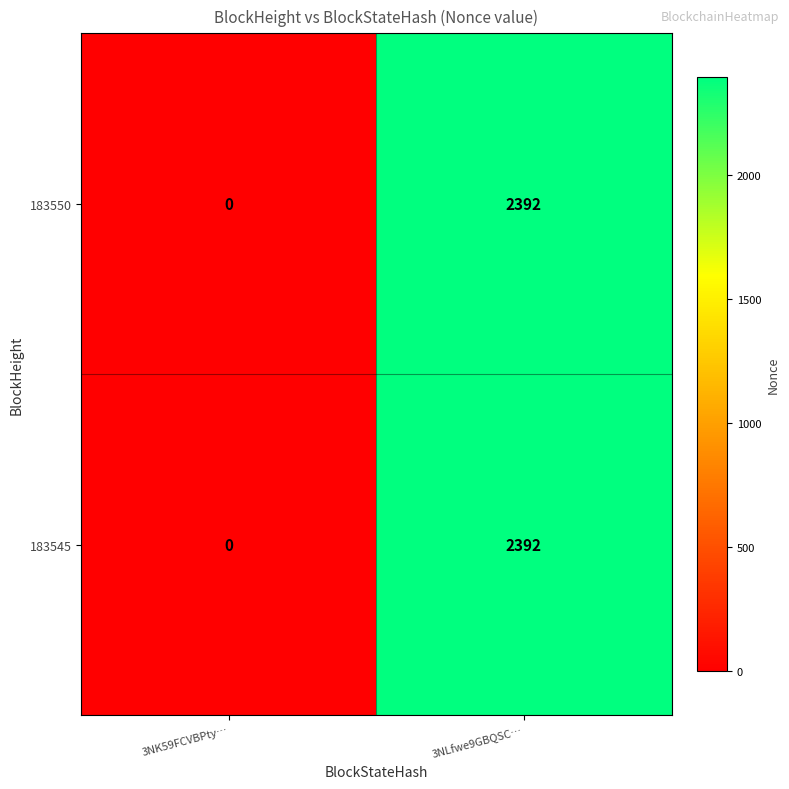

What is the difference between the 183550 values at 3NLfwe9GBQSC… and 3NK59FCVBPty…?

2392